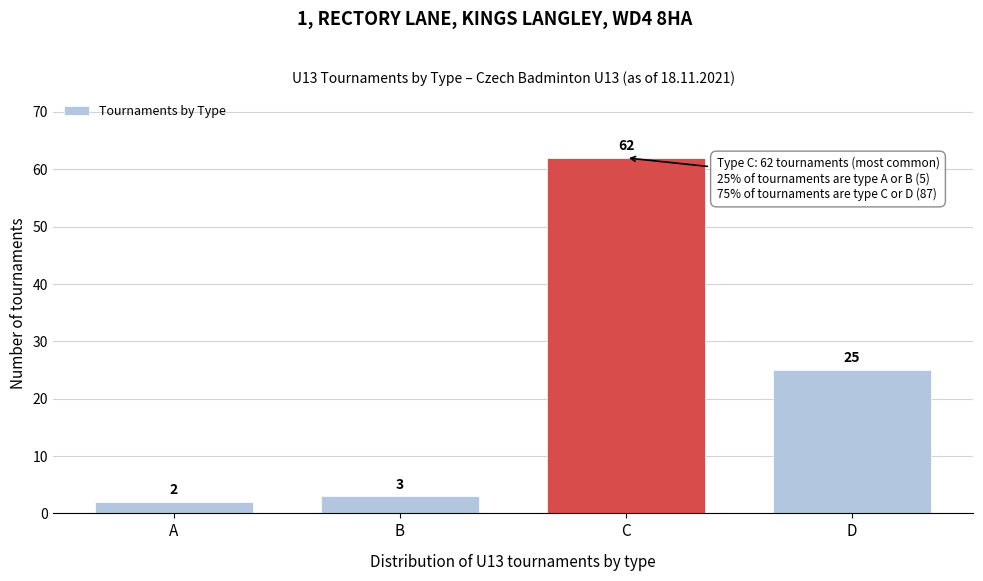

Reading left to right, transcribe all the data shown in this chart.

A=2	B=3	C=62	D=25